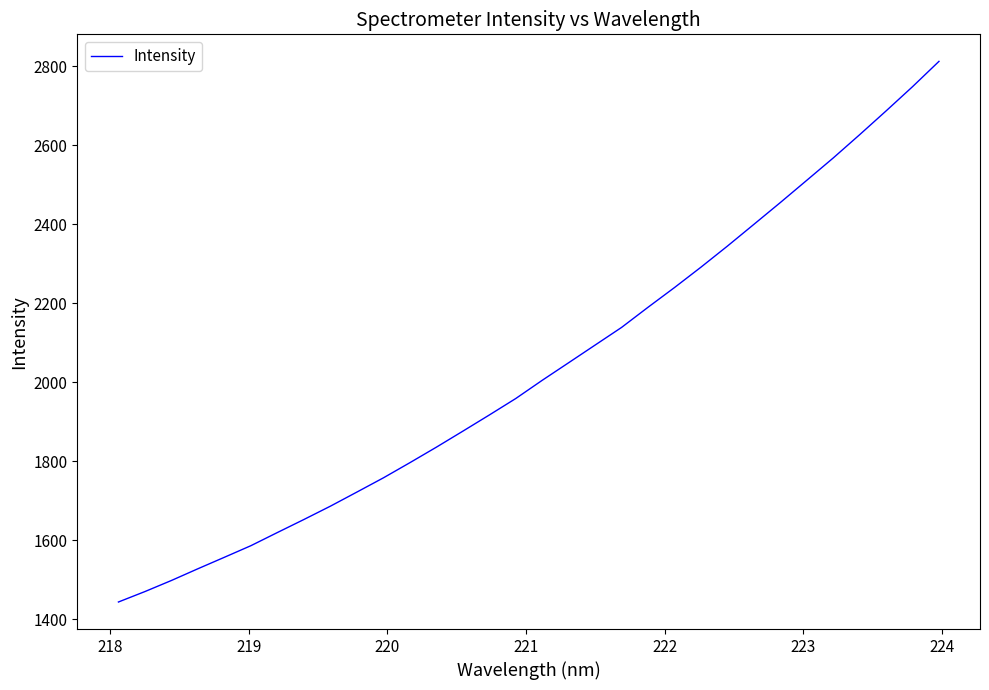

What is the difference between the maximum and minimum values?

1368.6